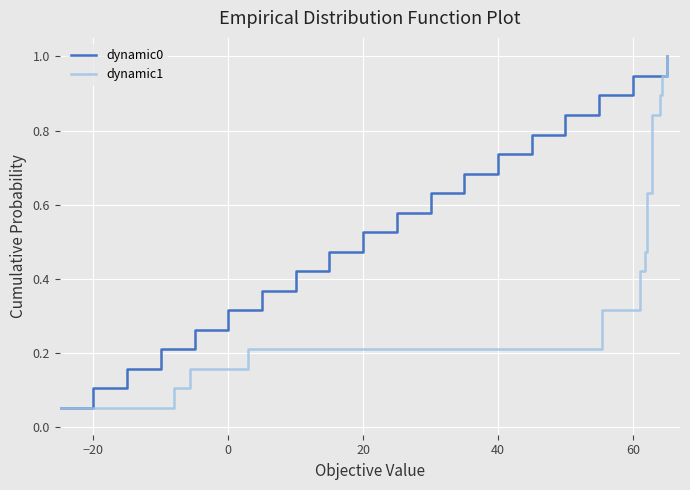

What is the maximum value for dynamic0?

1.0